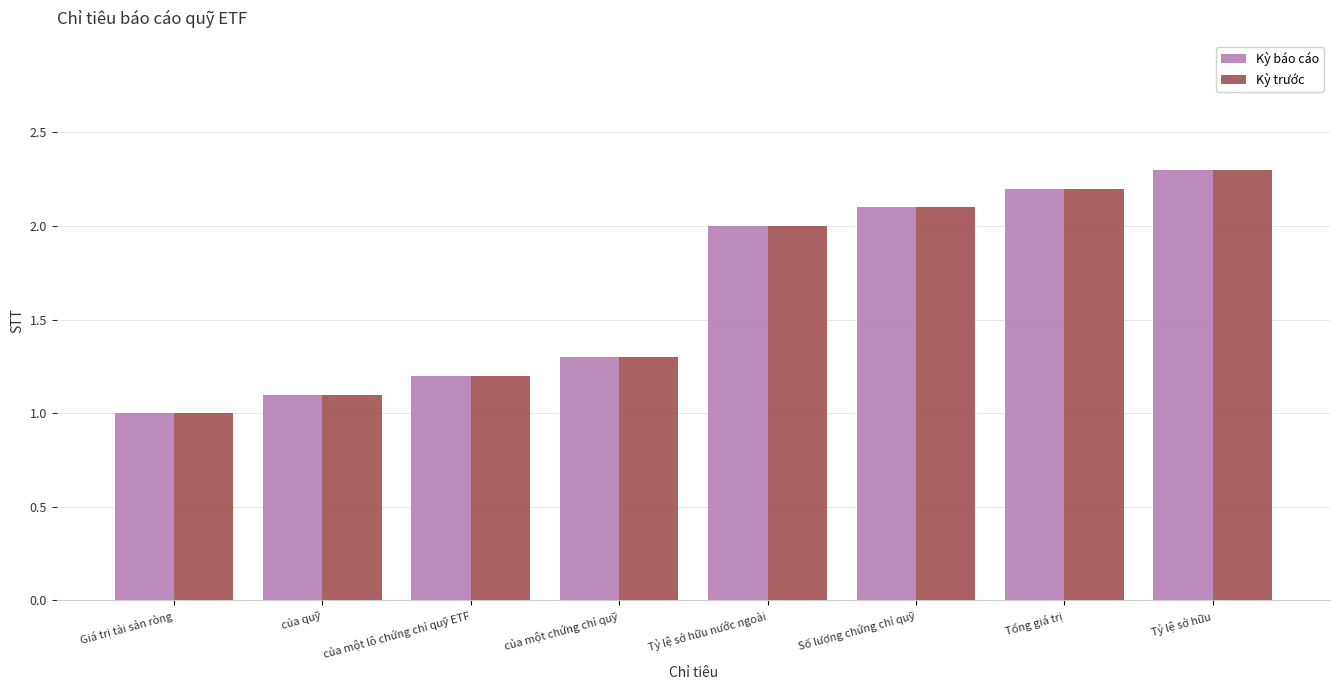

What is the difference between the Kỳ trước values at Tỷ lệ sở hữu nước ngoài and của một chứng chỉ quỹ?

0.7